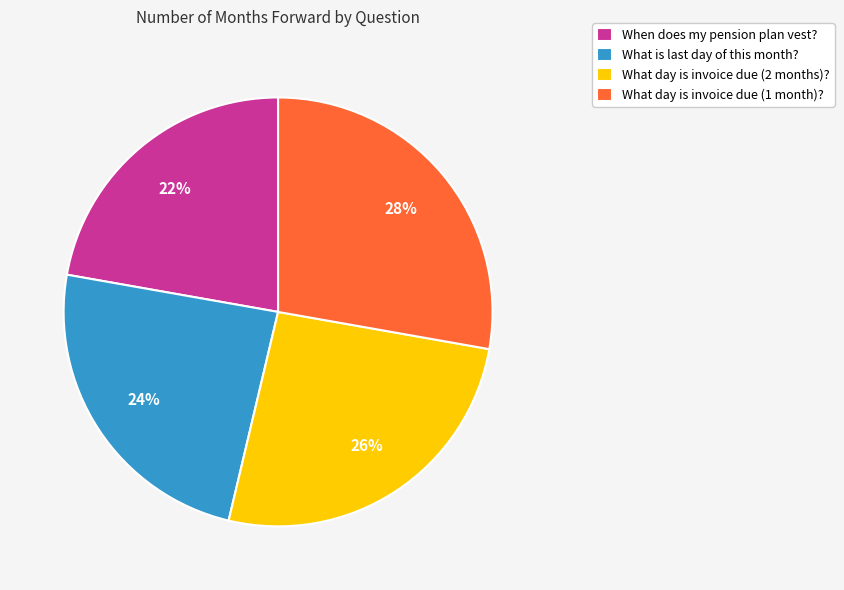

Which slice is the largest?

What day is invoice due (1 month)?